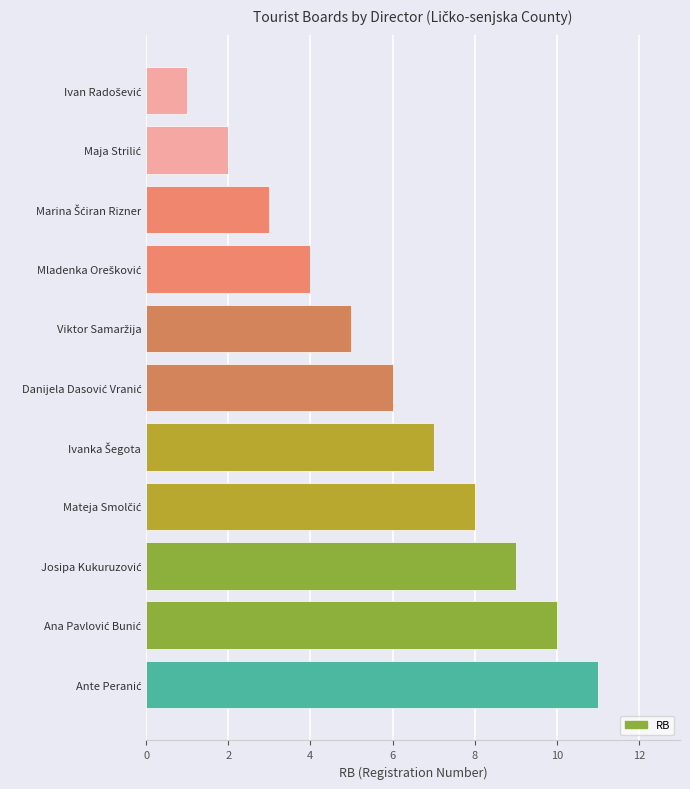

Count the values in the range 3 to 9.

7